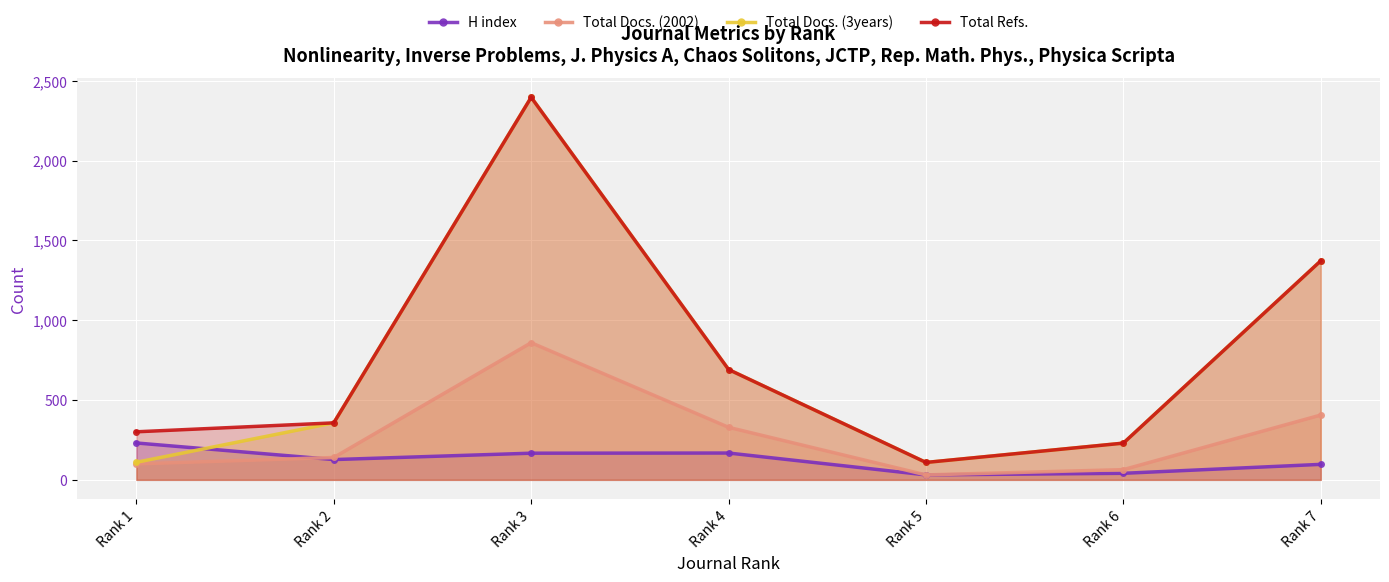

What is the average value of the Total Refs. series?

779